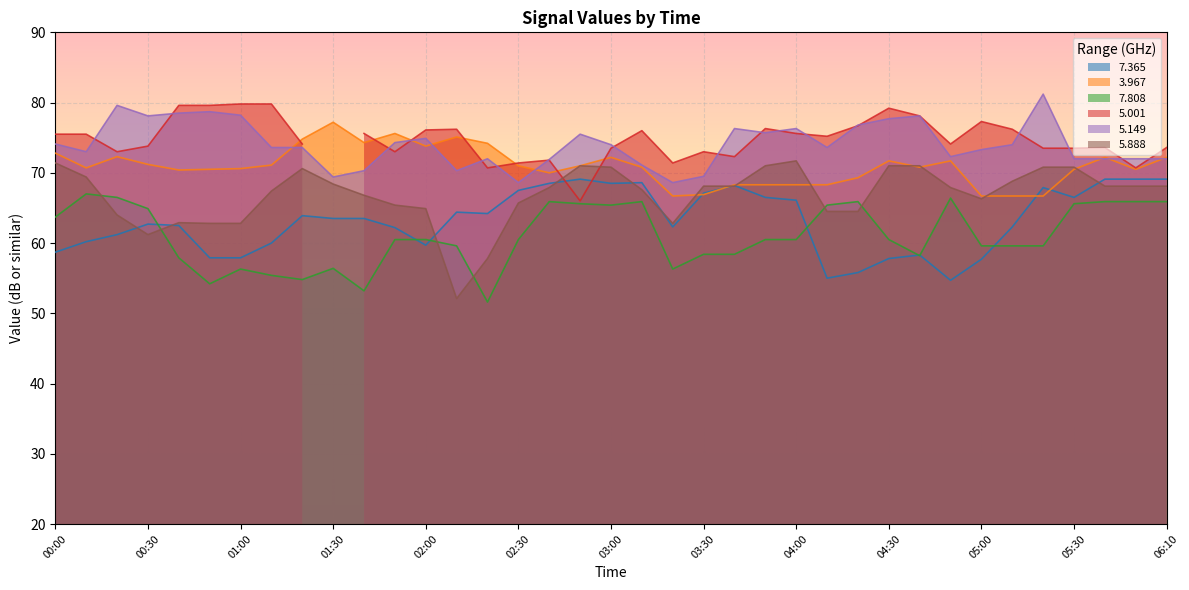

How many data points in   5.888 are above 67?

22